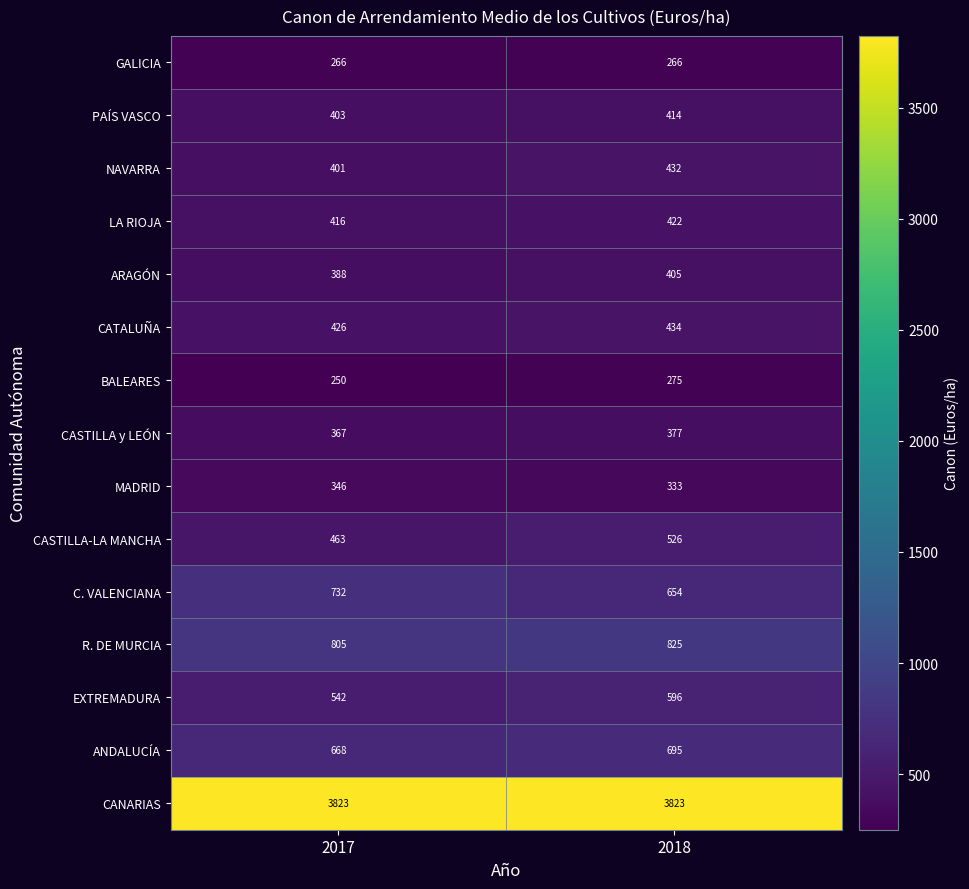

True or false: GALICIA has a value of 72 at 2017.

False